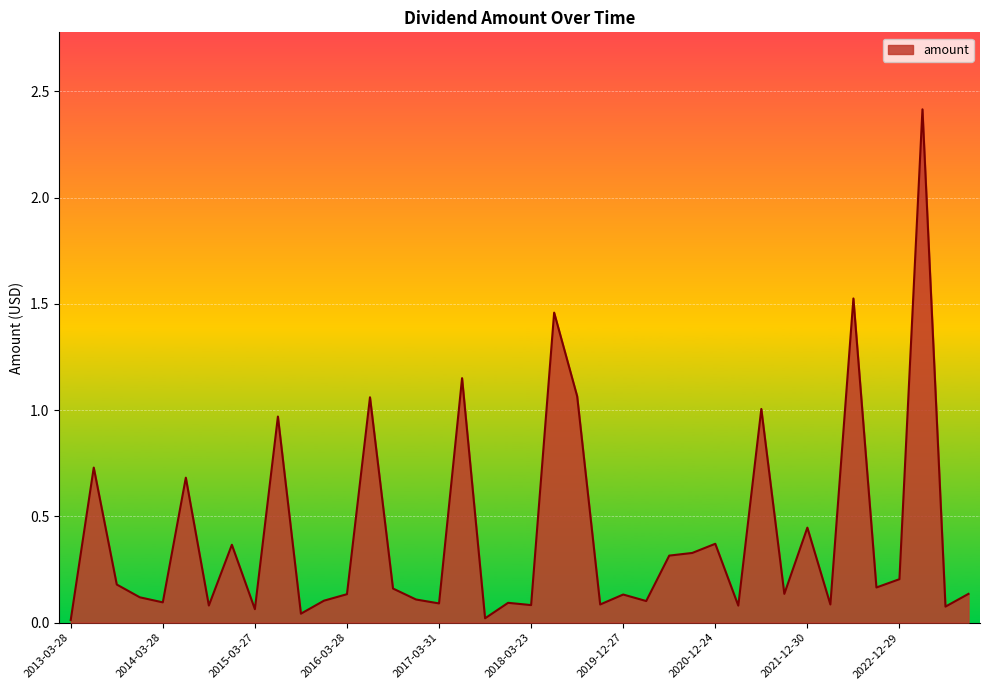

What is the sum of all values?

16.5